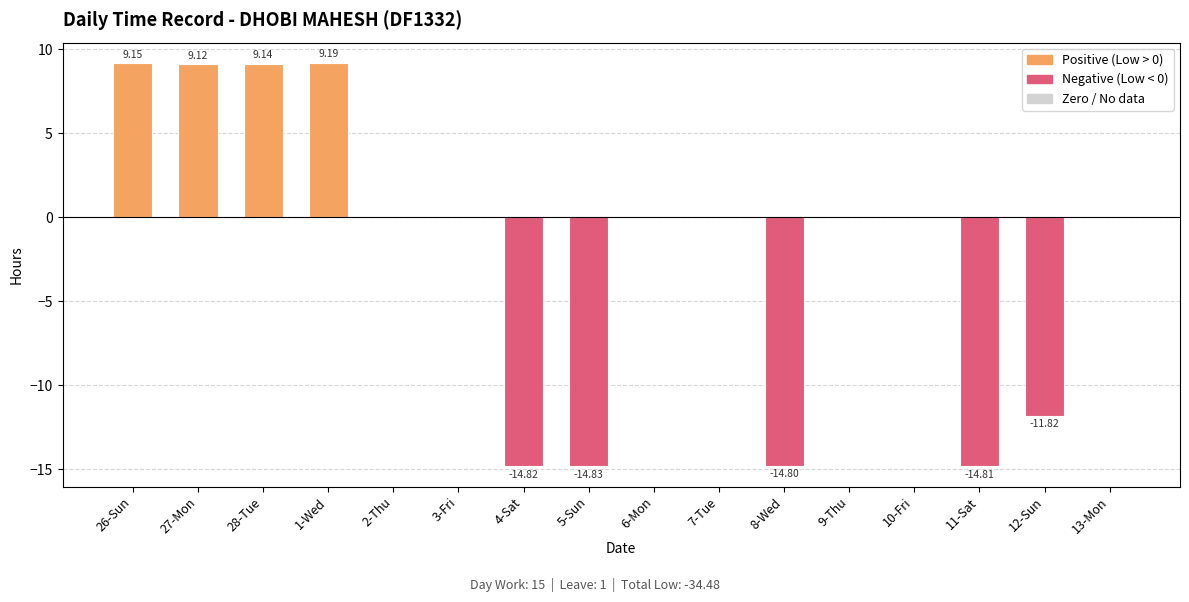

The chart shows a value of 0.0 at 2-Thu. True or false?

True